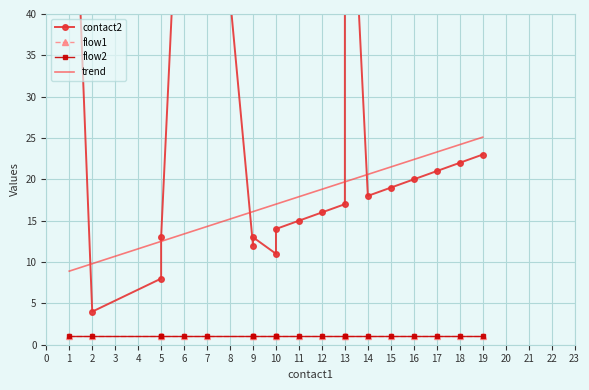

True or false: flow2 has more than 1 interior local peaks.

False